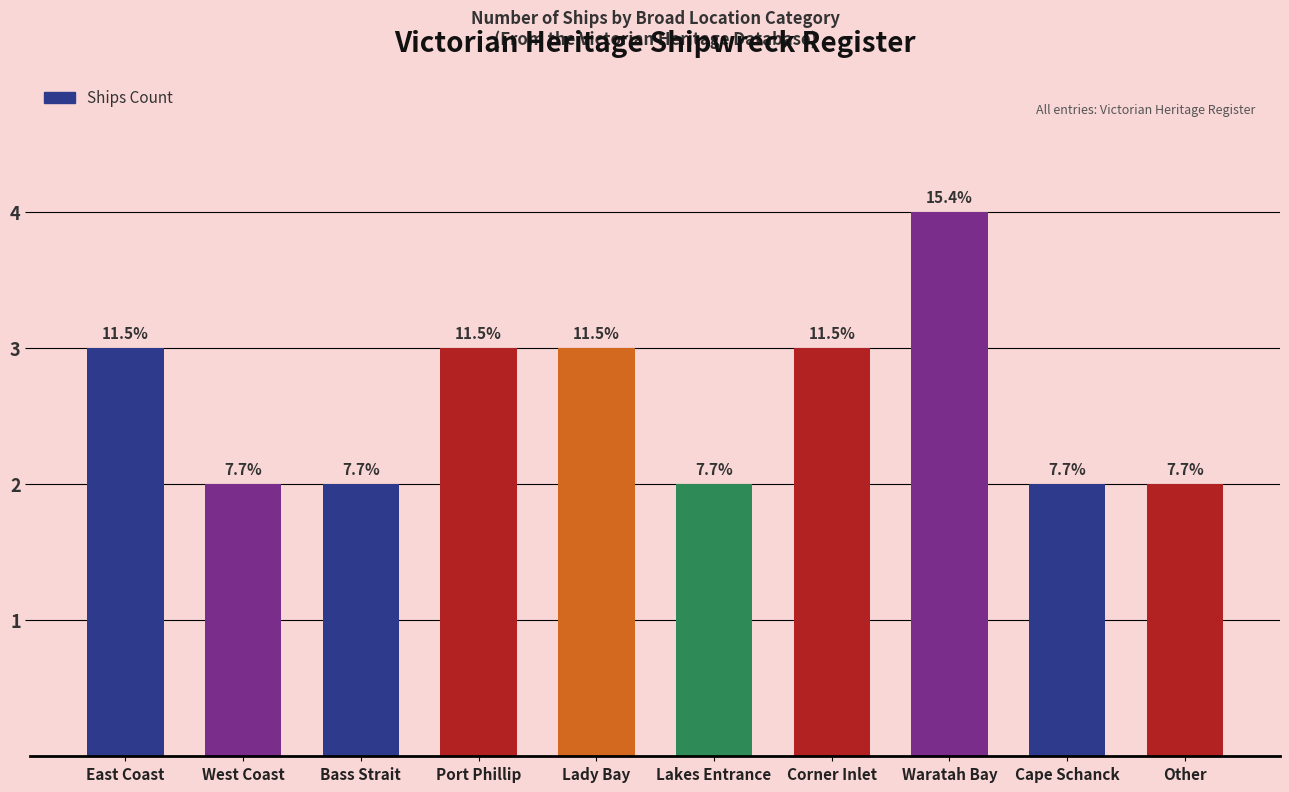

Are the bars horizontal?

No